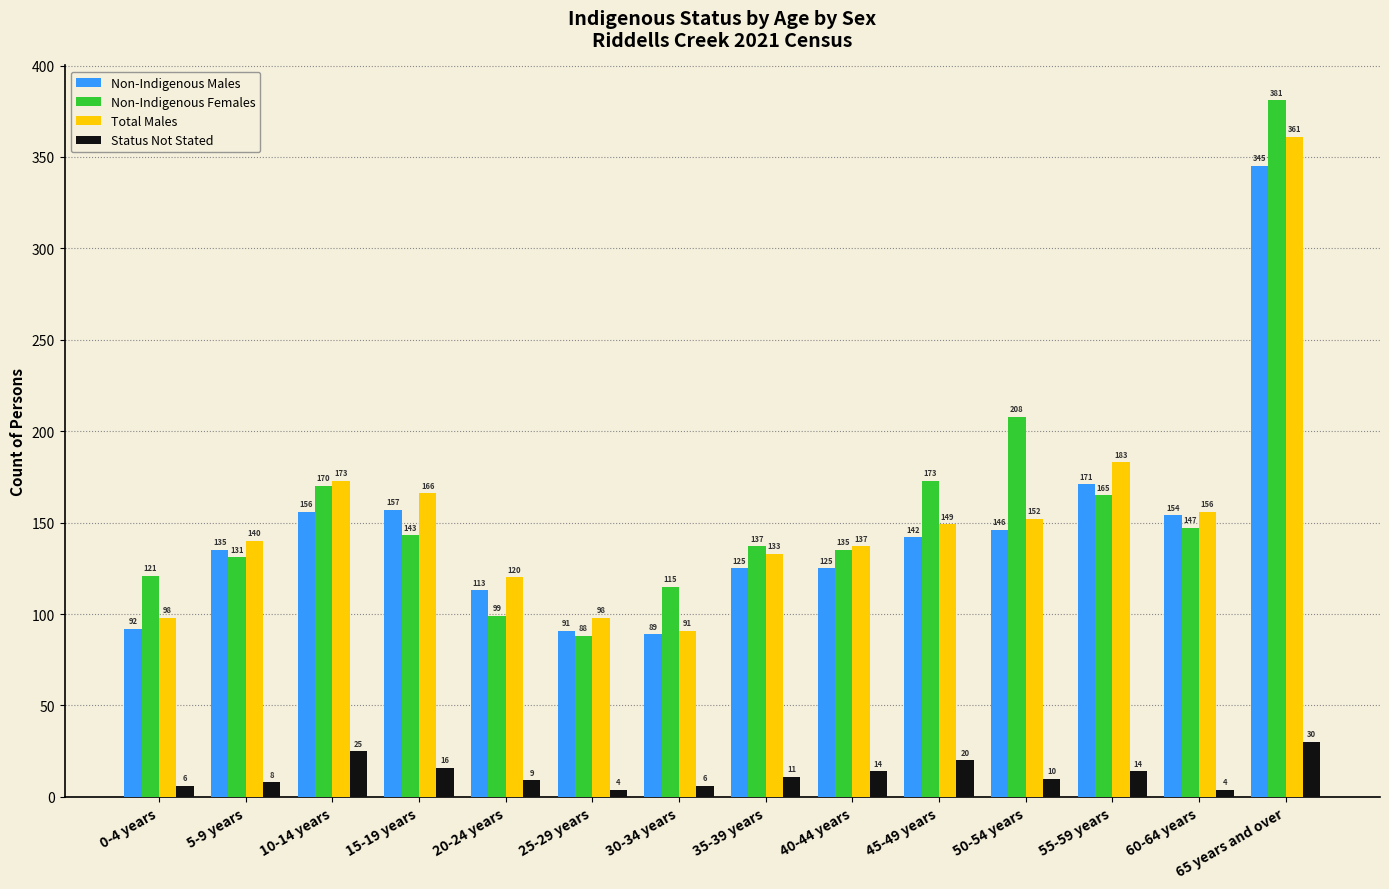

How many series are shown in this chart?

4